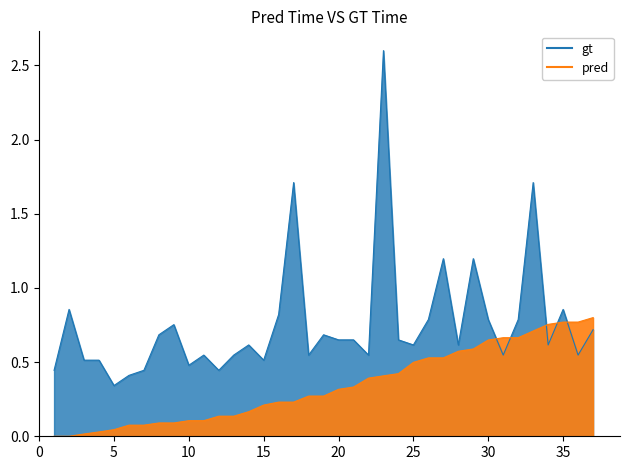

Reading left to right, list all the values displayed in this chart.

gt: 0.4	0.9	0.5	0.5	0.3	0.4	0.4	0.7	0.8	0.5	0.5	0.4	0.5	0.6	0.5	0.8	1.7	0.5	0.7	0.7	0.7	0.5	2.6	0.7	0.6	0.8	1.2	0.6	1.2	0.8	0.5	0.8	1.7	0.6	0.9	0.5	0.7
pred: 0.0	0.0	0.0	0.0	0.0	0.1	0.1	0.1	0.1	0.1	0.1	0.1	0.1	0.2	0.2	0.2	0.2	0.3	0.3	0.3	0.3	0.4	0.4	0.4	0.5	0.5	0.5	0.6	0.6	0.6	0.7	0.7	0.7	0.8	0.8	0.8	0.8